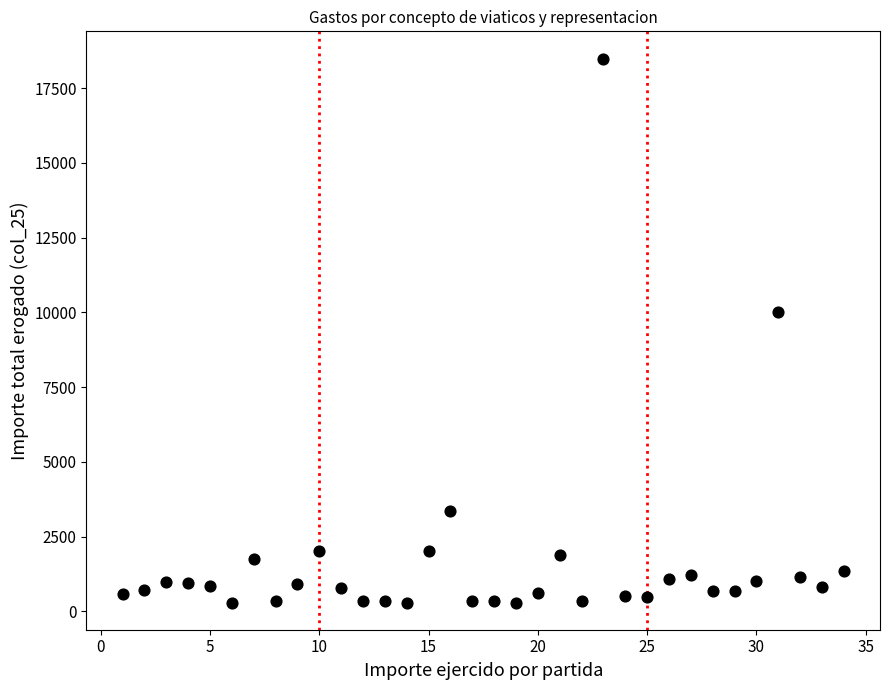

What Y value in the scatter plot is closest to 9388?

10000.0